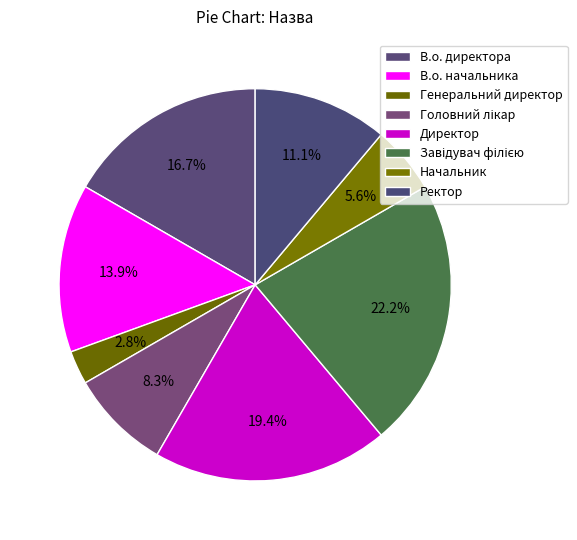

How many segments does this pie chart have?

8